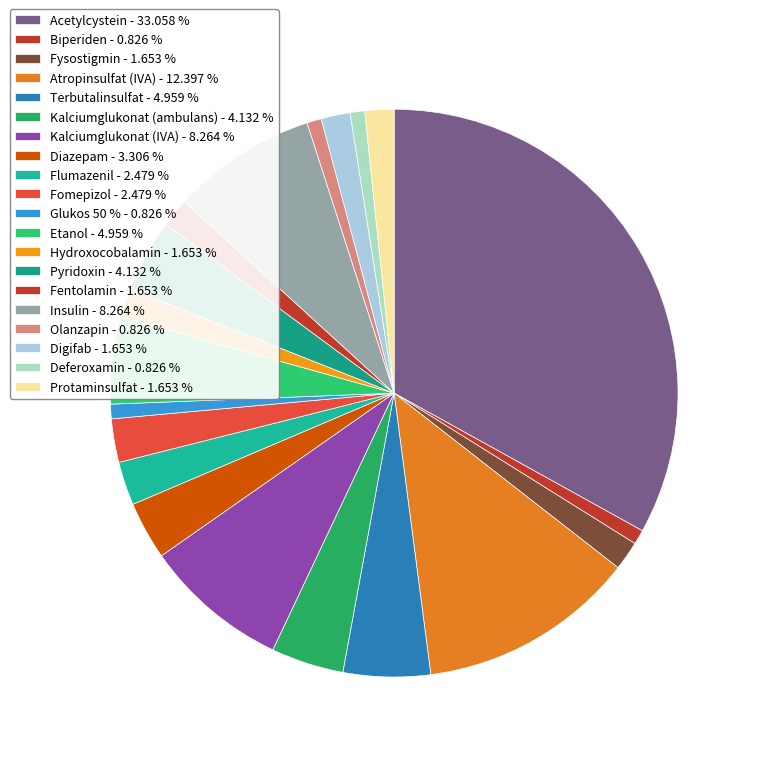

Count the number of slices in the pie.

20